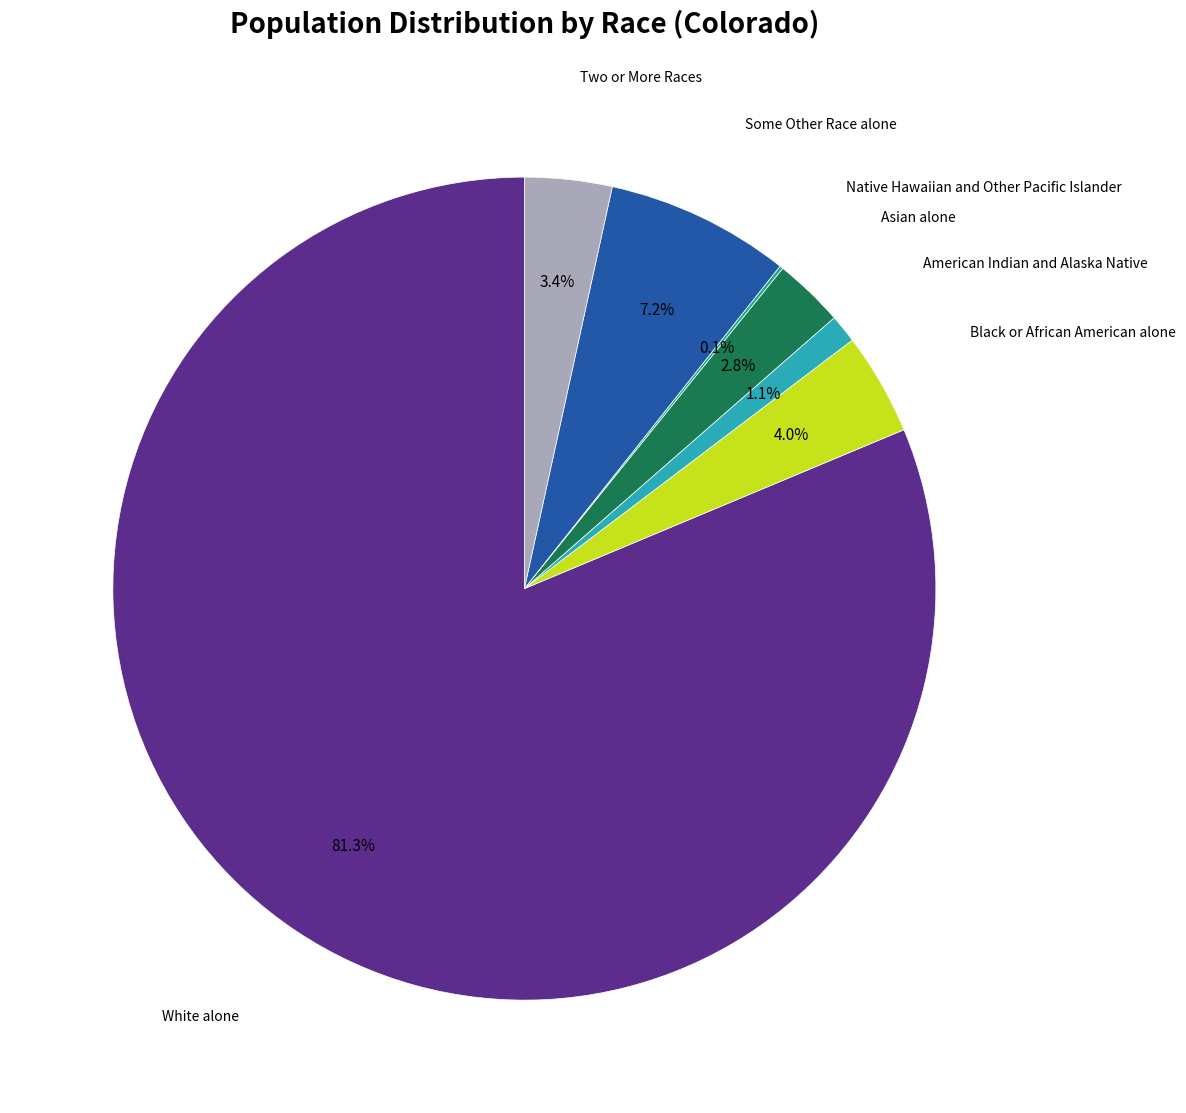

Is there a majority slice in this chart?

Yes